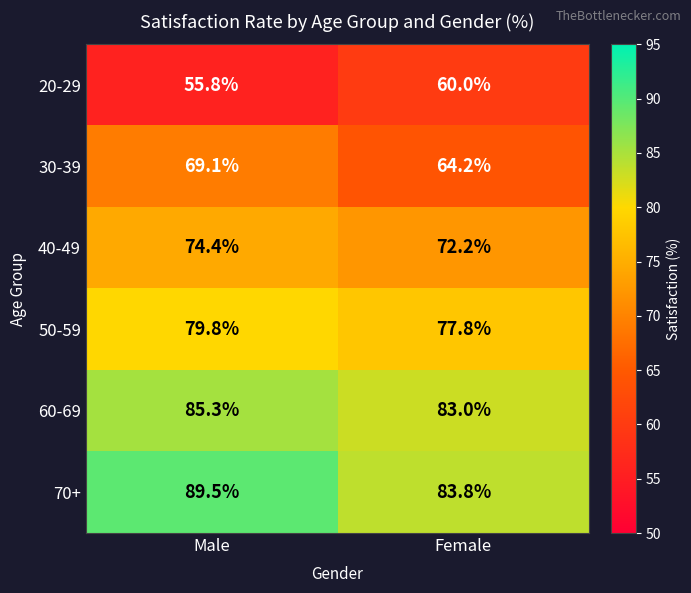

How many series are shown in this chart?

6